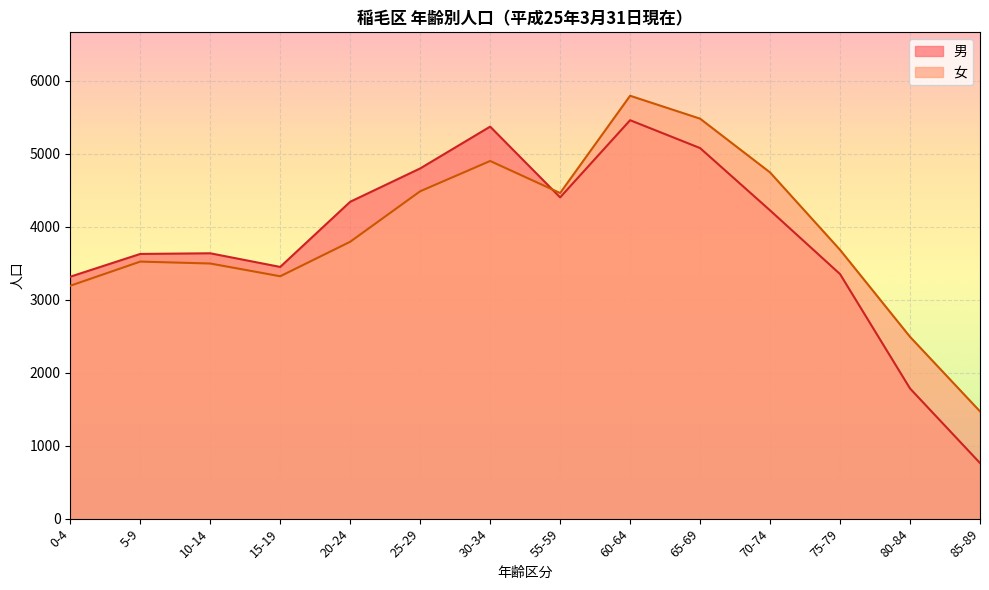

Does the chart display data point markers on the line(s)?

No